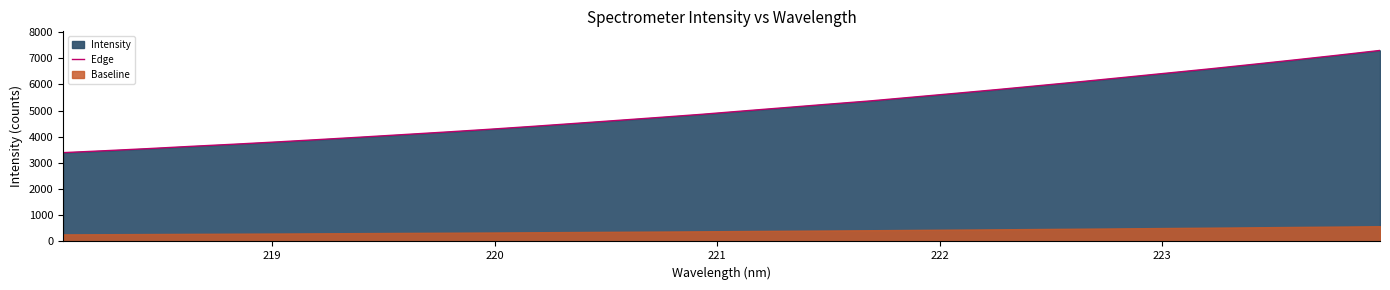

What is the difference between the second highest and second lowest values?

3645.4